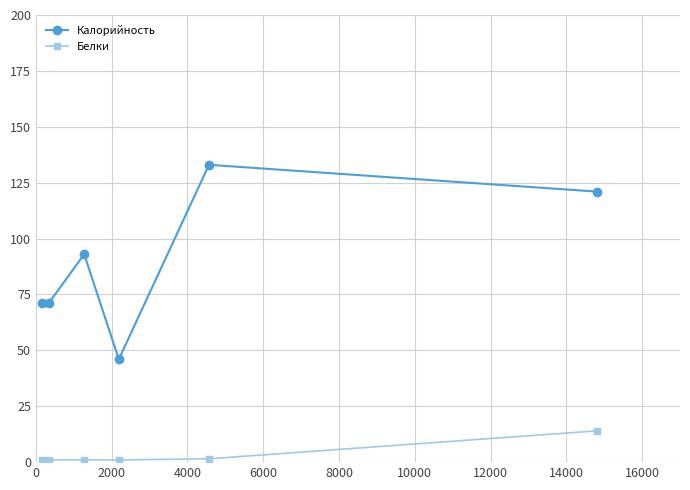

In Калорийность, how many points are higher than both neighbors (excluding endpoints)?

2